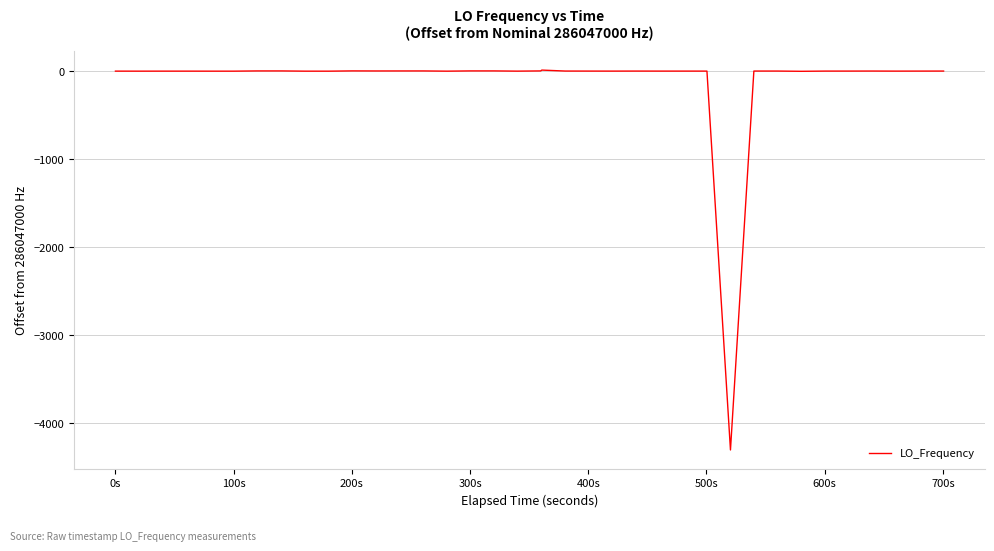

What is the difference between the maximum and minimum values?

4312.4